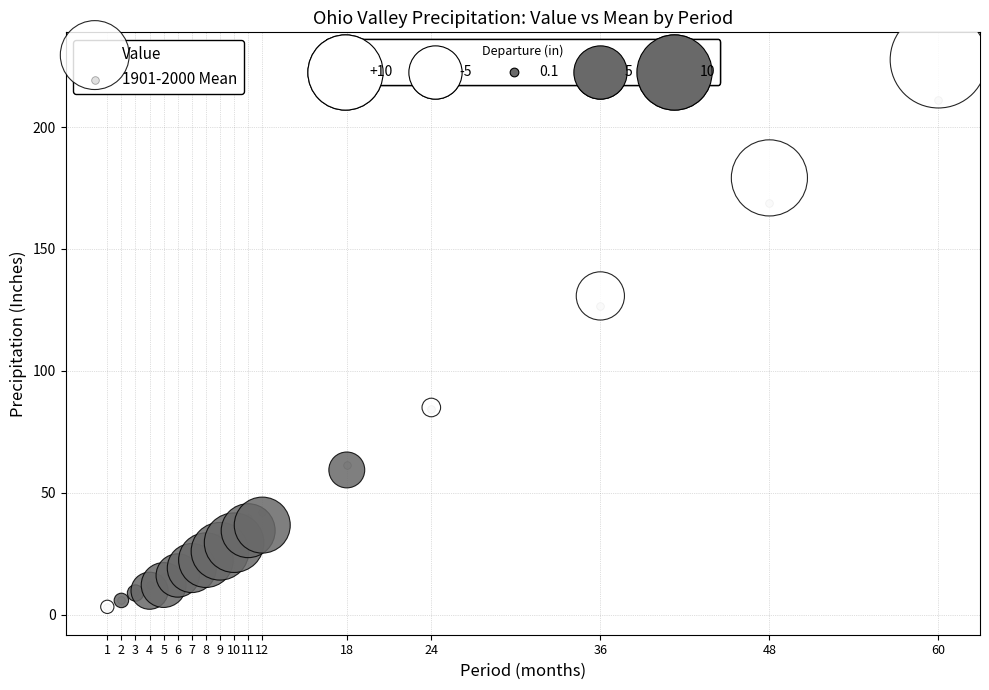

Across all series, what Y value is closest to 115?

126.7